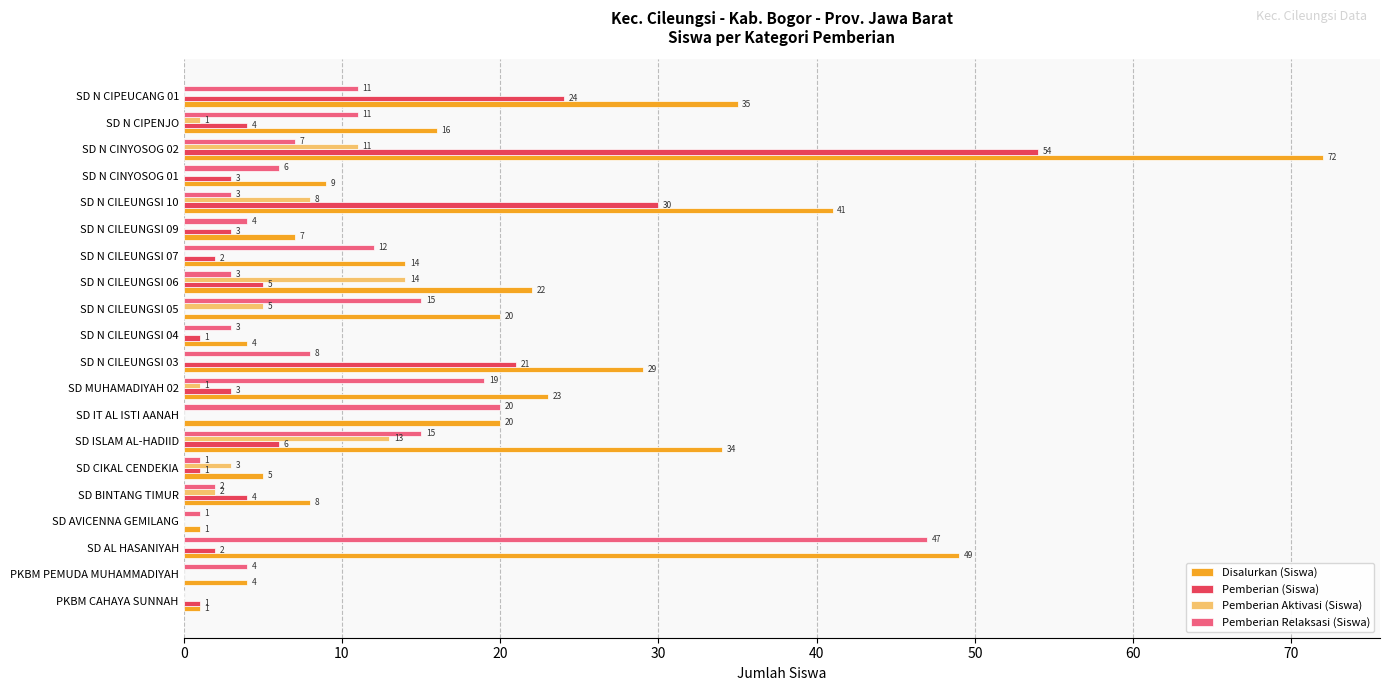

What value does the Pemberian (Siswa) series have at SD N CIPENJO?

4